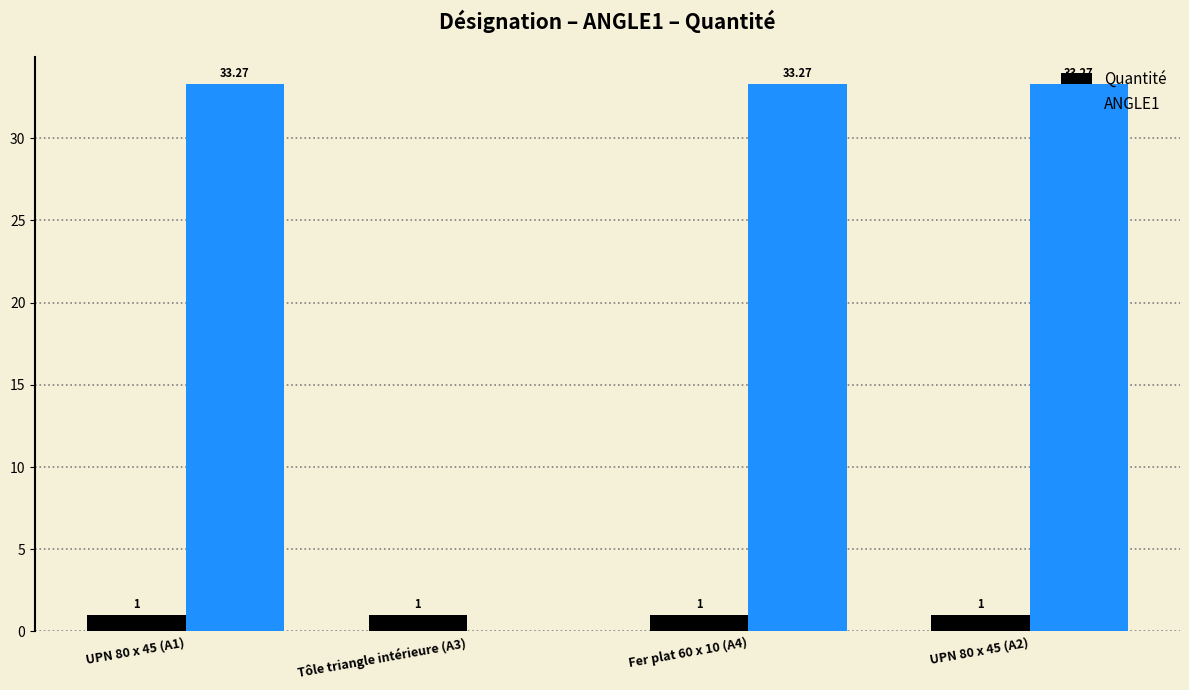

Between Tôle triangle intérieure (A3) and UPN 80 x 45 (A2), which series saw the biggest shift?

ANGLE1